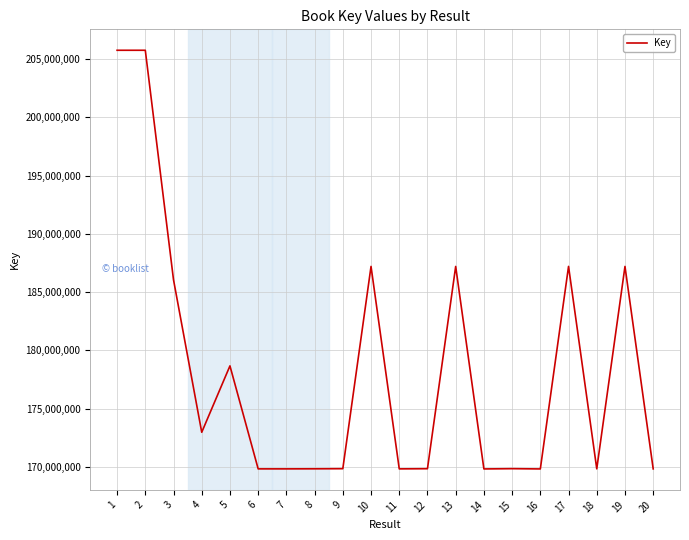

What is the ratio of the value at 12 to the value at 1?

0.8